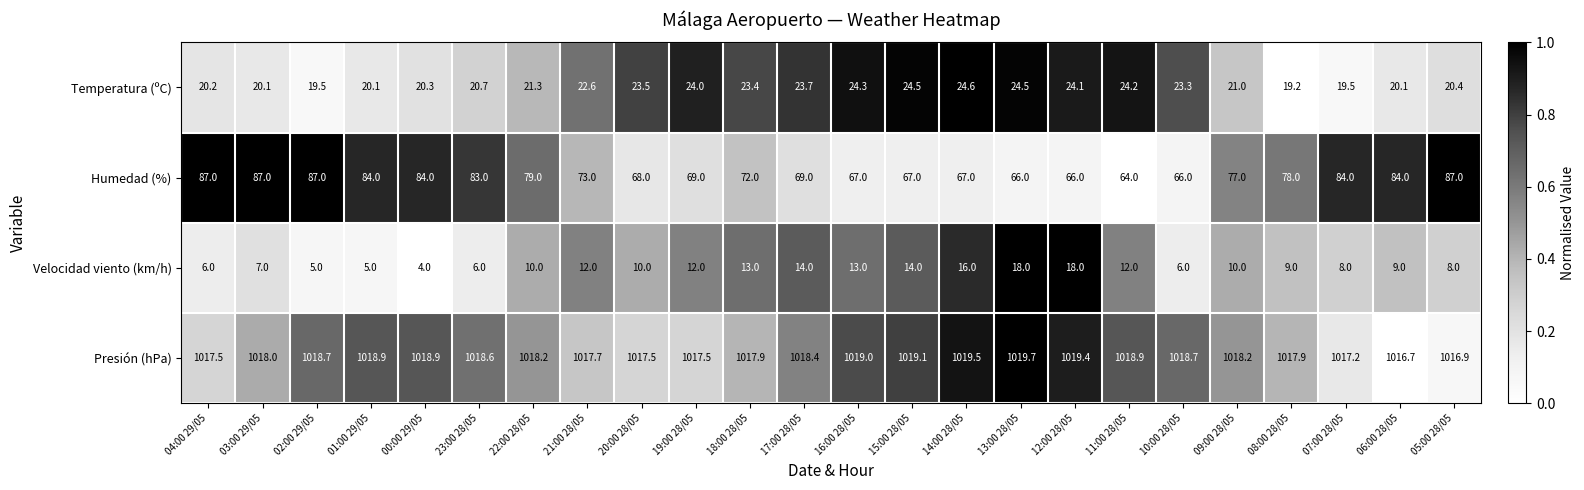

Which series has the largest total across all categories?

Presión (hPa)